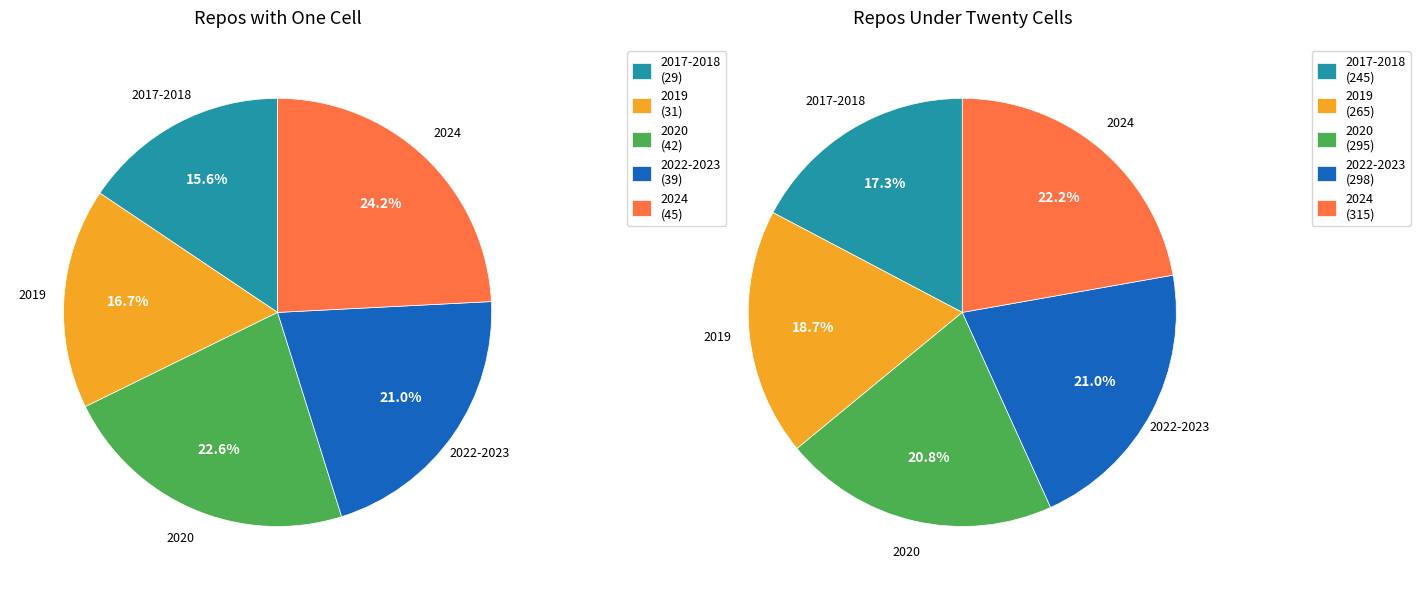

To the nearest percent, what percentage of the pie is 2022-2023?

21%